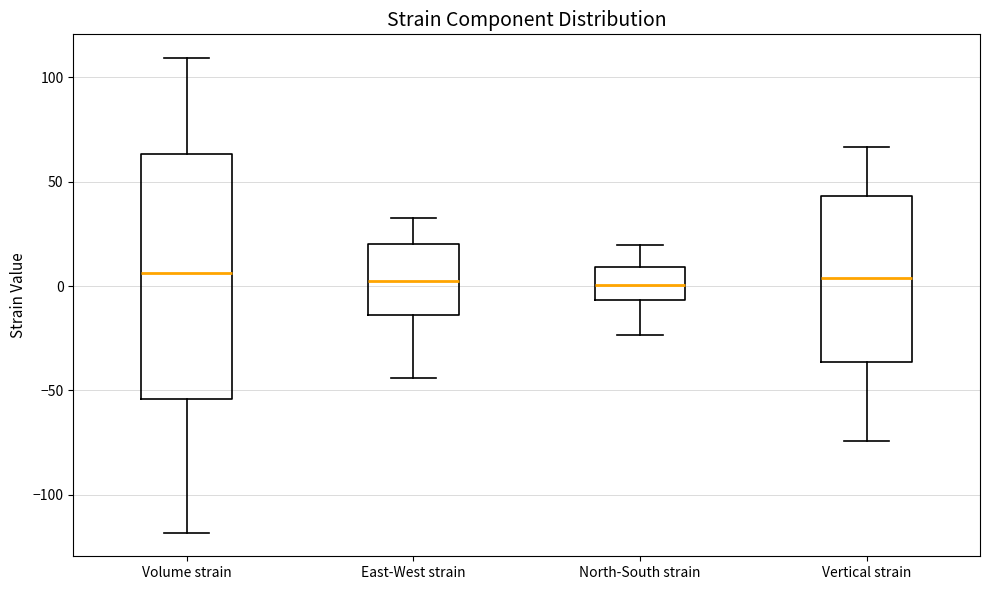

Reading left to right, transcribe this box plot: for each box, give where its median line is, the range the box spans, and where its two whiskers end, as read against the y-axis. The values are not printed on the chart, so give them approximately, as read against the axis.

Volume strain: median 5, box -55 to 65, whiskers -120 to 110
East-West strain: median 0, box -15 to 20, whiskers -45 to 35
North-South strain: median 0, box -5 to 10, whiskers -25 to 20
Vertical strain: median 5, box -35 to 45, whiskers -75 to 65